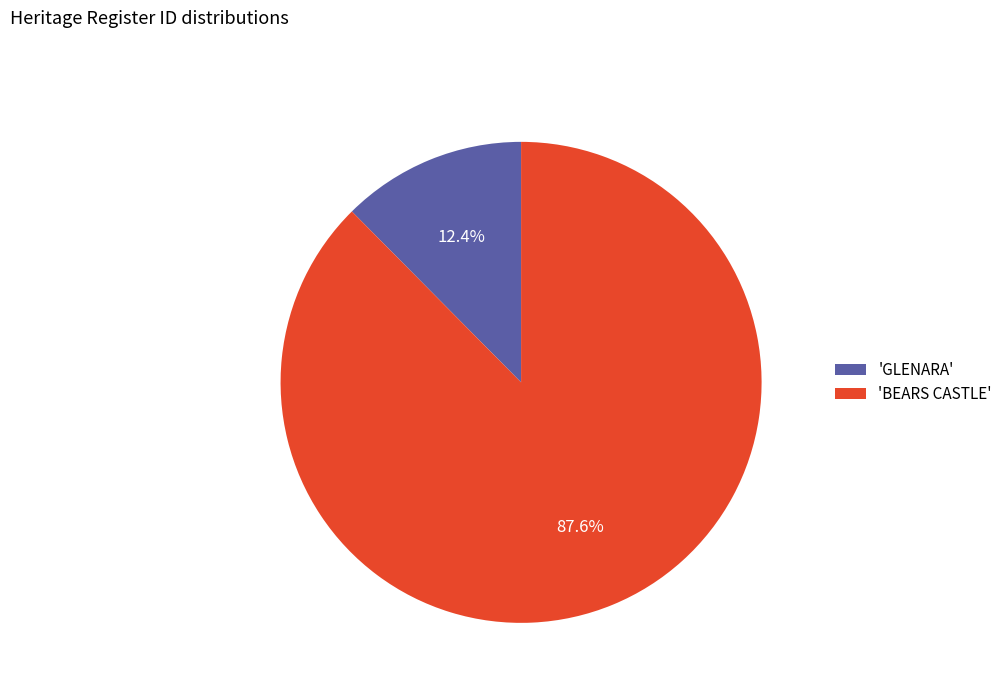

Which category accounts for the majority?

'BEARS CASTLE'